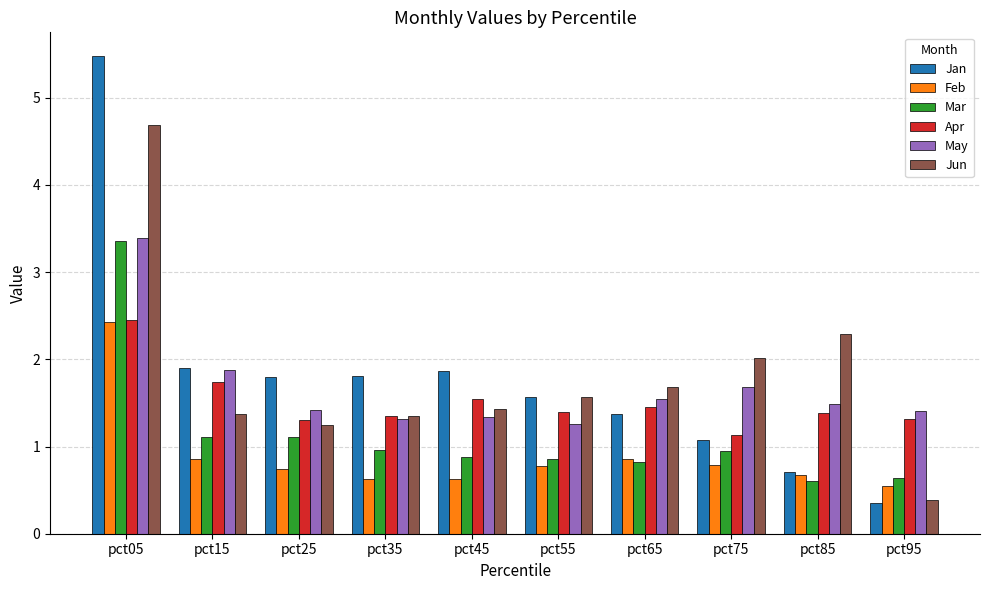

What value does the Jan series have at pct05?

5.5